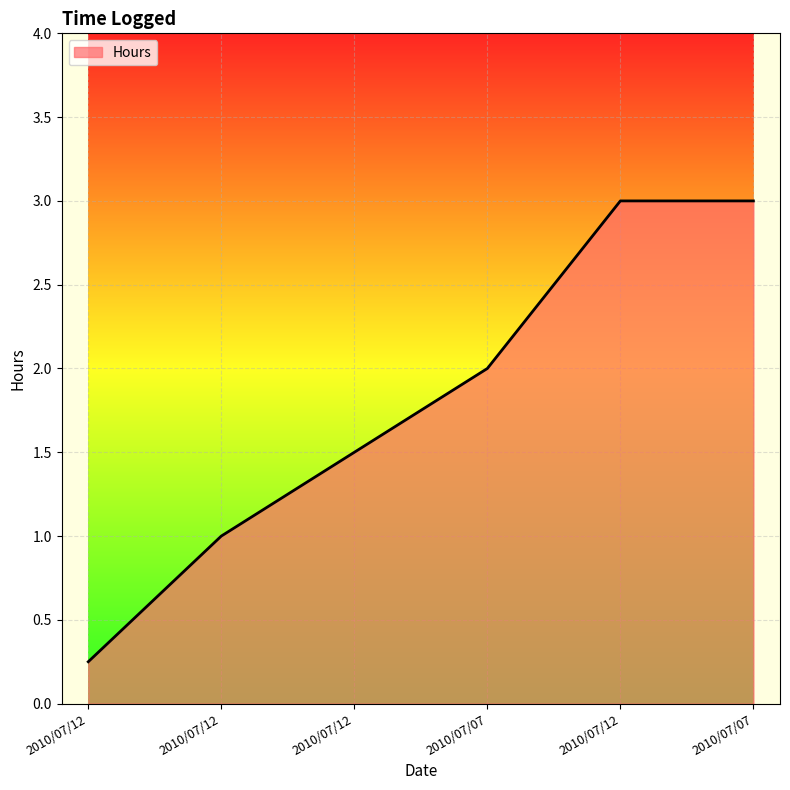

What is the value of the 3rd point from the left?

0.2